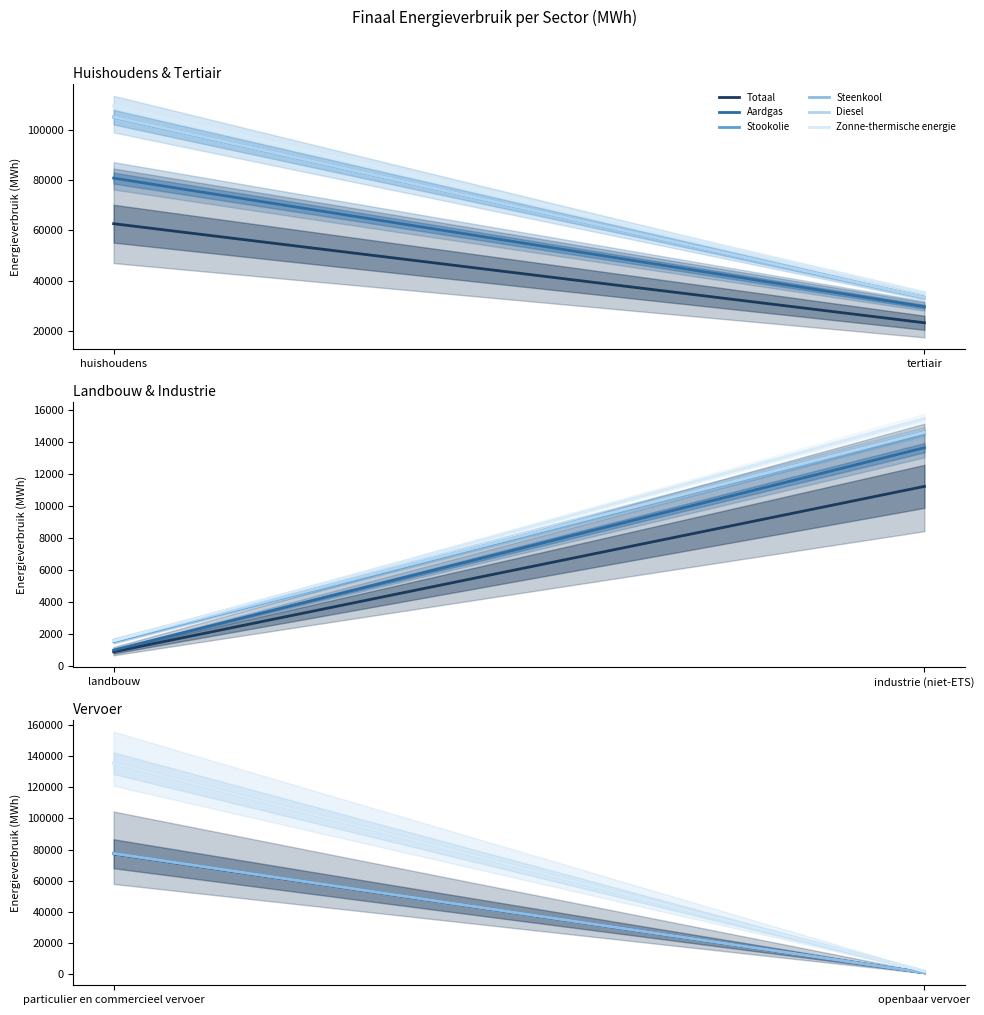

What is the label of the 2nd point from the left?

openbaar vervoer